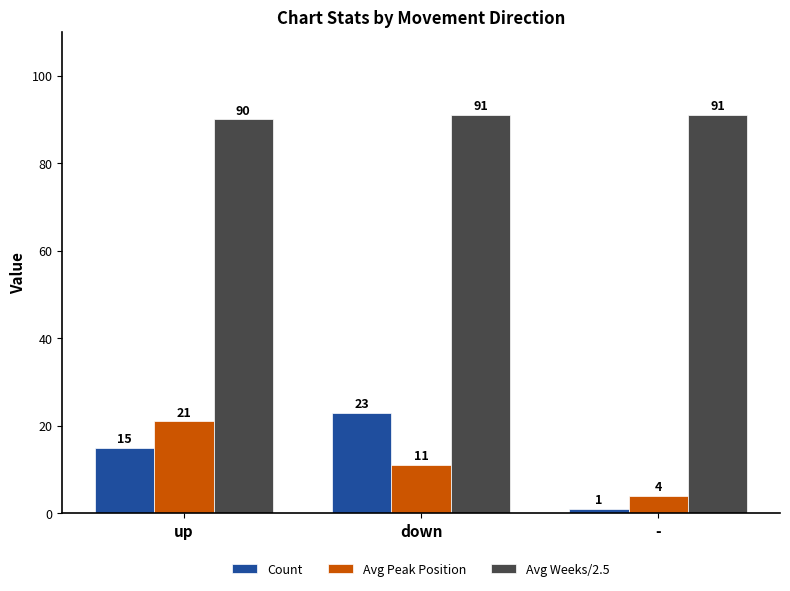

What is the difference between the second highest and minimum values in the Avg Peak Position series?

7